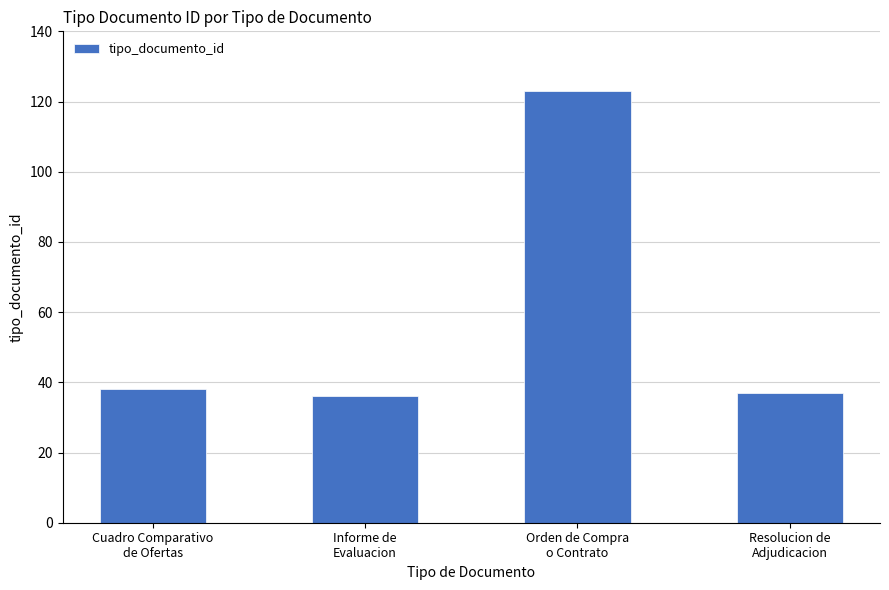

Between Orden de Compra
o Contrato and Cuadro Comparativo
de Ofertas, which is larger?

Orden de Compra
o Contrato